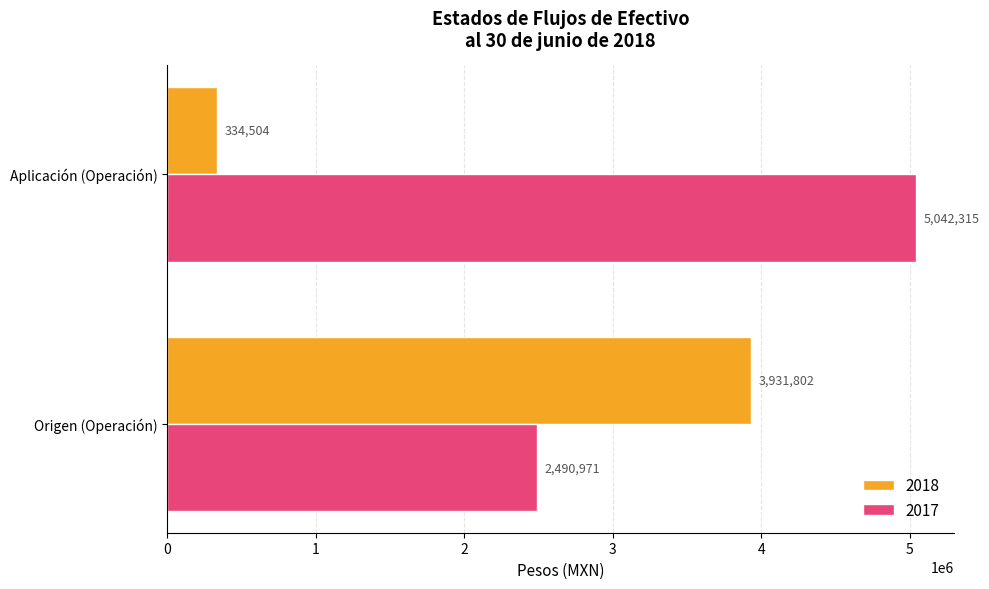

What is the difference between the maximum and minimum values in the 2018 series?

3597298.1